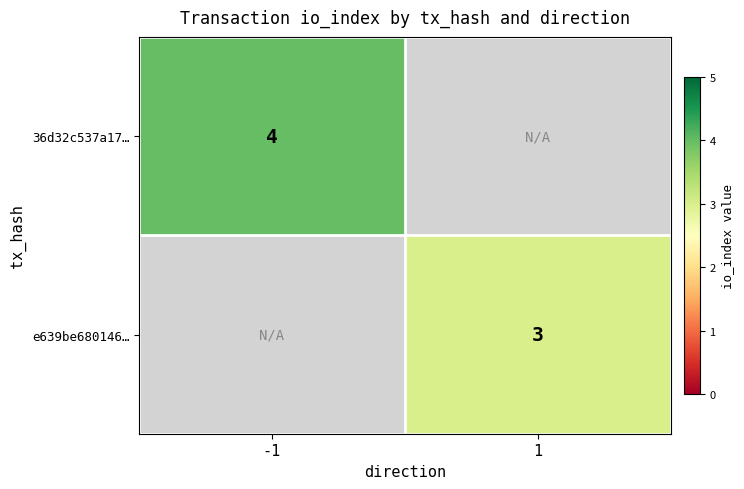

The e639be680146… series shows 3 at 1. True or false?

True